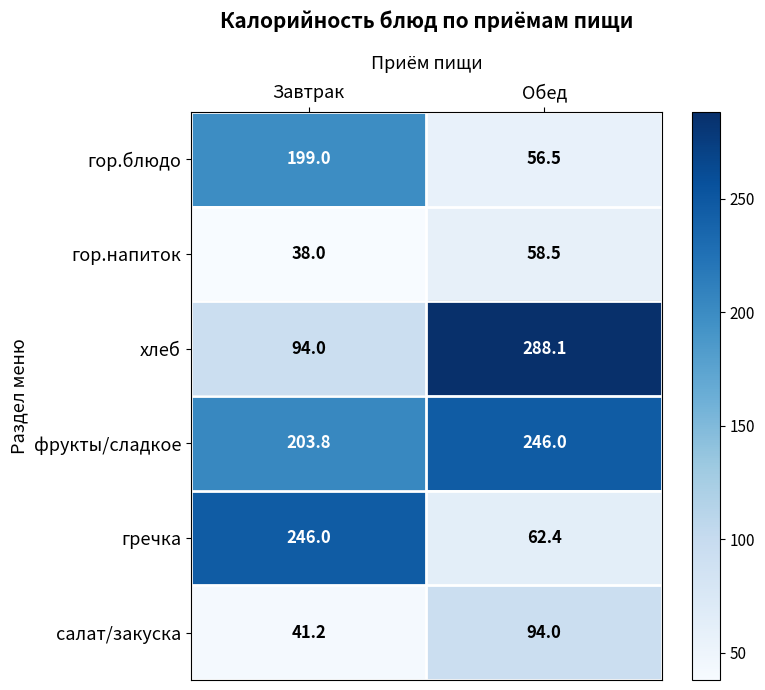

What is the approximate value of гор.напиток at Обед?

58.5